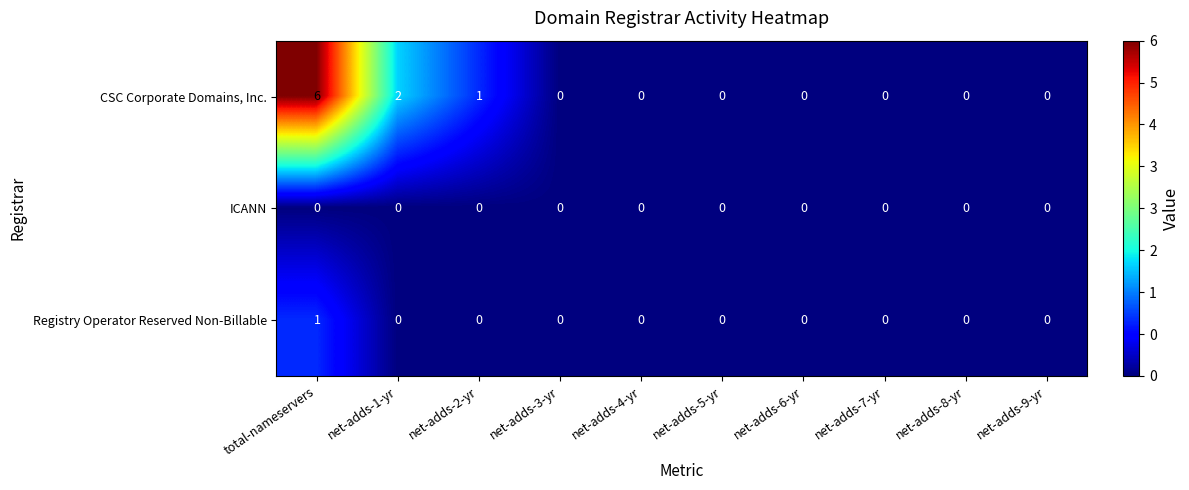

Reading left to right, what are all the values shown in this chart?

CSC Corporate Domains, Inc.: total-nameservers=6	net-adds-1-yr=2	net-adds-2-yr=1	net-adds-3-yr=0	net-adds-4-yr=0	net-adds-5-yr=0	net-adds-6-yr=0	net-adds-7-yr=0	net-adds-8-yr=0	net-adds-9-yr=0
ICANN: total-nameservers=0	net-adds-1-yr=0	net-adds-2-yr=0	net-adds-3-yr=0	net-adds-4-yr=0	net-adds-5-yr=0	net-adds-6-yr=0	net-adds-7-yr=0	net-adds-8-yr=0	net-adds-9-yr=0
Registry Operator Reserved Non-Billable: total-nameservers=1	net-adds-1-yr=0	net-adds-2-yr=0	net-adds-3-yr=0	net-adds-4-yr=0	net-adds-5-yr=0	net-adds-6-yr=0	net-adds-7-yr=0	net-adds-8-yr=0	net-adds-9-yr=0